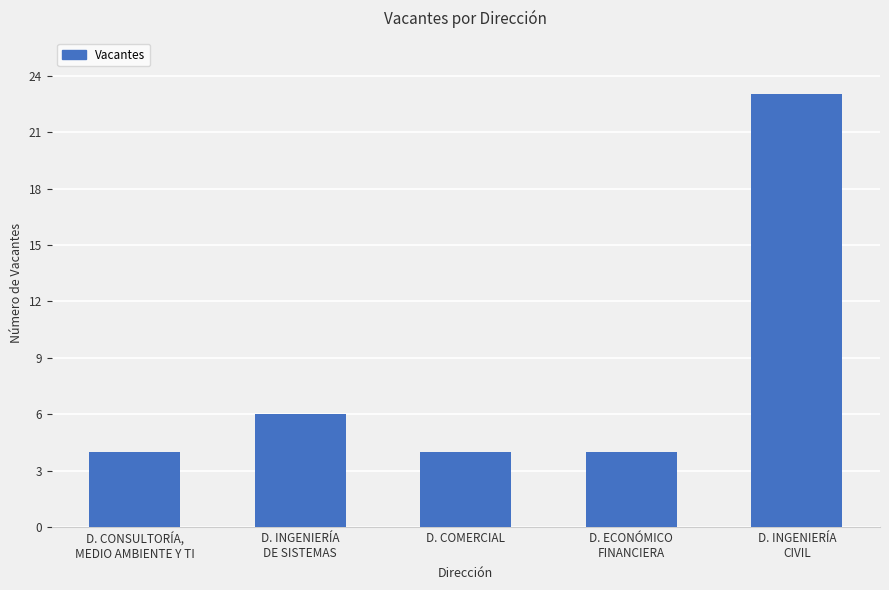

Are the bars grouped side by side (vs. stacked)?

No